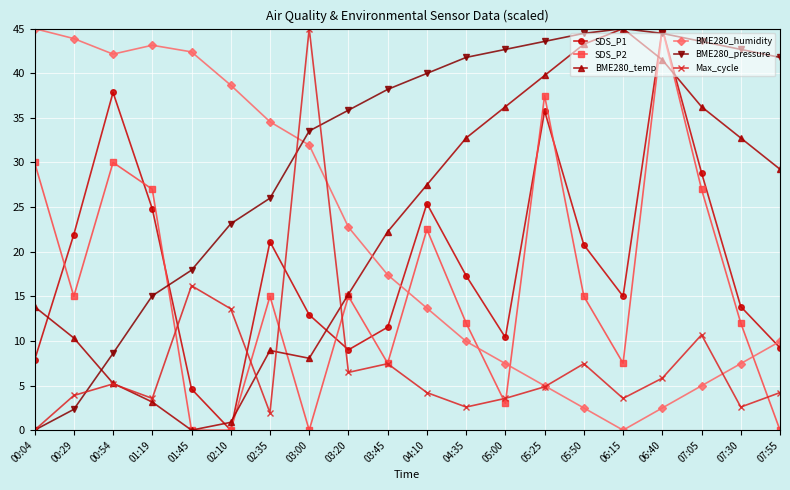

Rank the series at 04:10 from highest to lowest value.

BME280_pressure, BME280_temp, SDS_P1, SDS_P2, BME280_humidity, Max_cycle